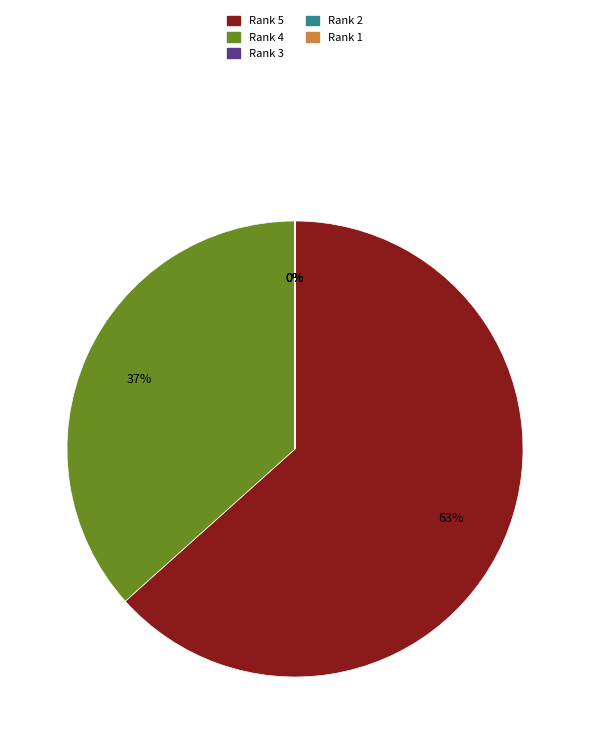

The Rank 5 slice represents 71% of the pie. True or false?

False